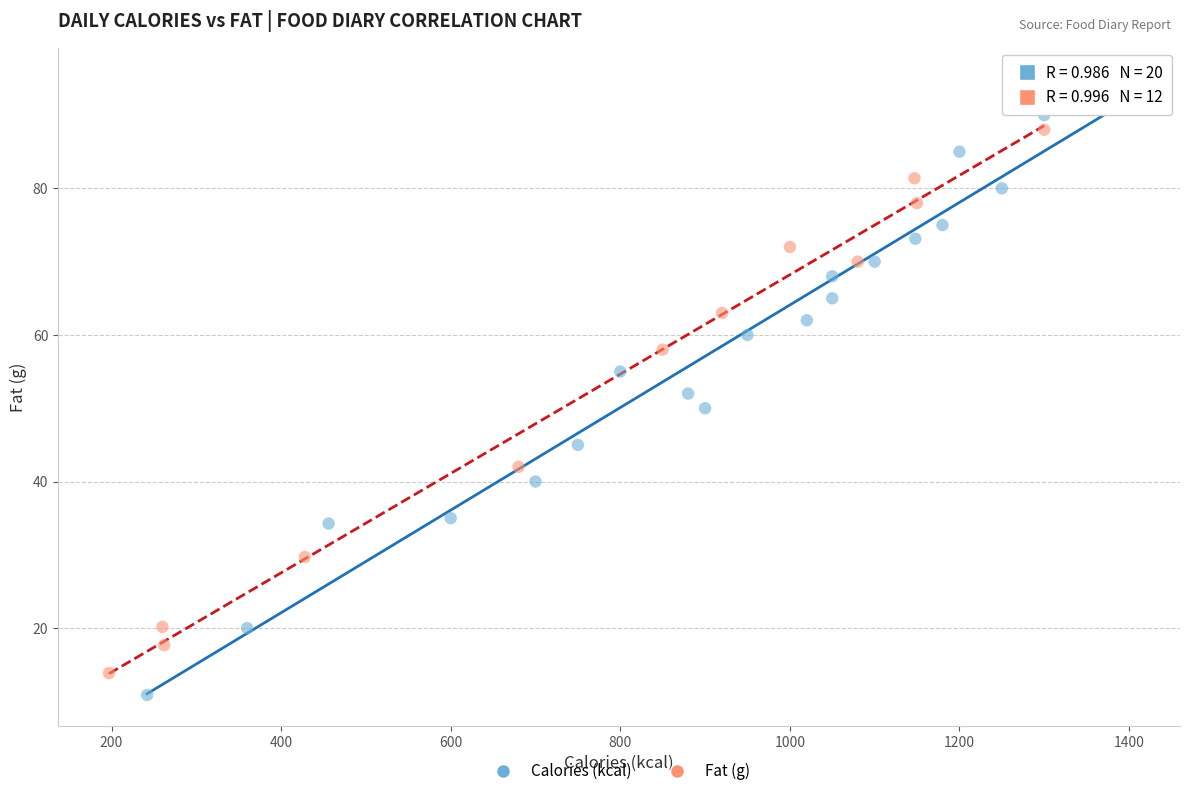

Which series has the largest Y range (max minus min)?

Calories (kcal)